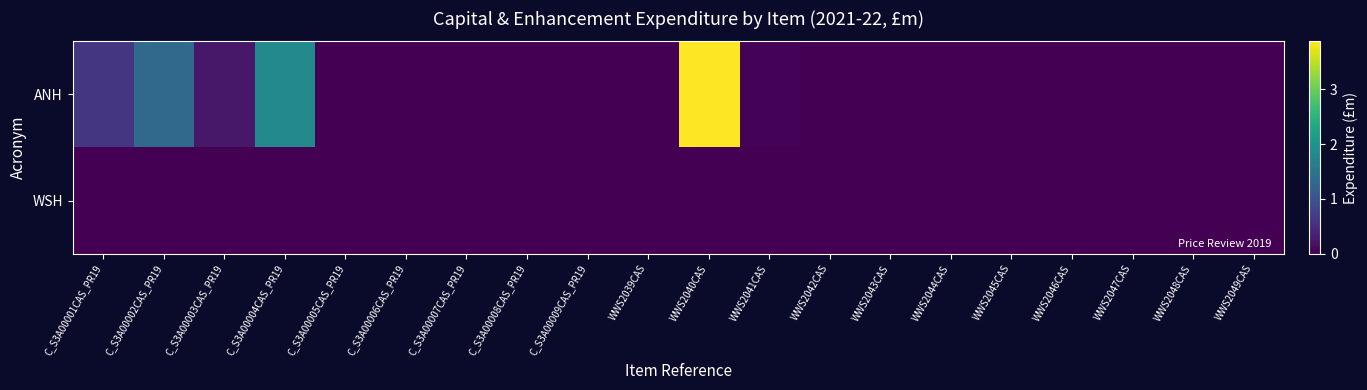

Reading left to right, transcribe all the data shown in this chart.

ANH: C_S3A00001CAS_PR19=0.6	C_S3A00002CAS_PR19=1.3	C_S3A00003CAS_PR19=0.3	C_S3A00004CAS_PR19=1.8	C_S3A00005CAS_PR19=0.0	C_S3A00006CAS_PR19=0.0	C_S3A00007CAS_PR19=0.0	C_S3A00008CAS_PR19=0.0	C_S3A00009CAS_PR19=0.0	WWS2039CAS=0.0	WWS2040CAS=3.9	WWS2041CAS=0.0	WWS2042CAS=0.0	WWS2043CAS=0.0	WWS2044CAS=0.0	WWS2045CAS=0.0	WWS2046CAS=0.0	WWS2047CAS=0.0	WWS2048CAS=0.0	WWS2049CAS=0.0
WSH: C_S3A00001CAS_PR19=0.0	C_S3A00002CAS_PR19=0.0	C_S3A00003CAS_PR19=0.0	C_S3A00004CAS_PR19=0.0	C_S3A00005CAS_PR19=0.0	C_S3A00006CAS_PR19=0.0	C_S3A00007CAS_PR19=0.0	C_S3A00008CAS_PR19=0.0	C_S3A00009CAS_PR19=0.0	WWS2039CAS=0.0	WWS2040CAS=0.0	WWS2041CAS=0.0	WWS2042CAS=0.0	WWS2043CAS=0.0	WWS2044CAS=0.0	WWS2045CAS=0.0	WWS2046CAS=0.0	WWS2047CAS=0.0	WWS2048CAS=0.0	WWS2049CAS=0.0